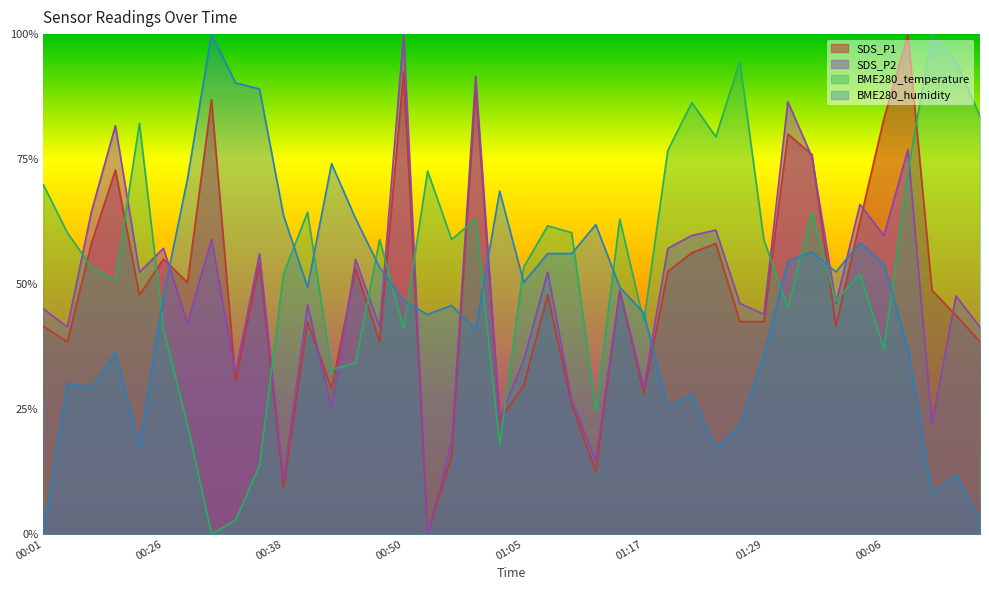

At which category does SDS_P1 reach its first local peak?

00:21